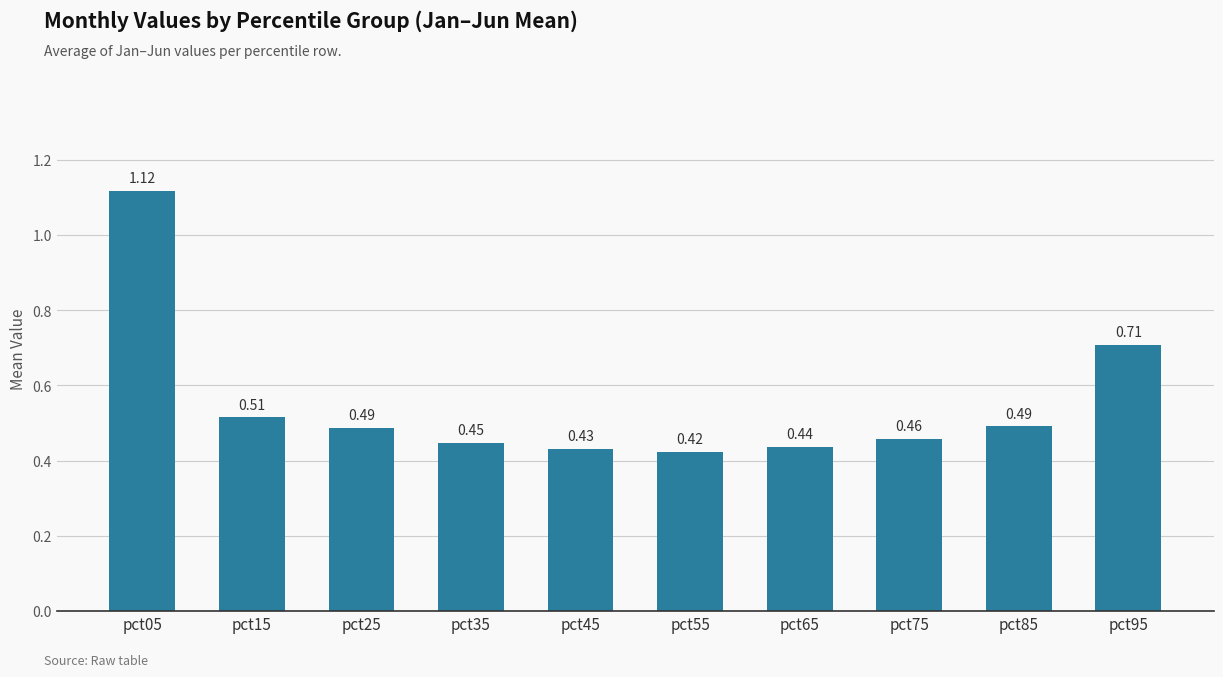

Between pct45 and pct95, which is larger?

pct95